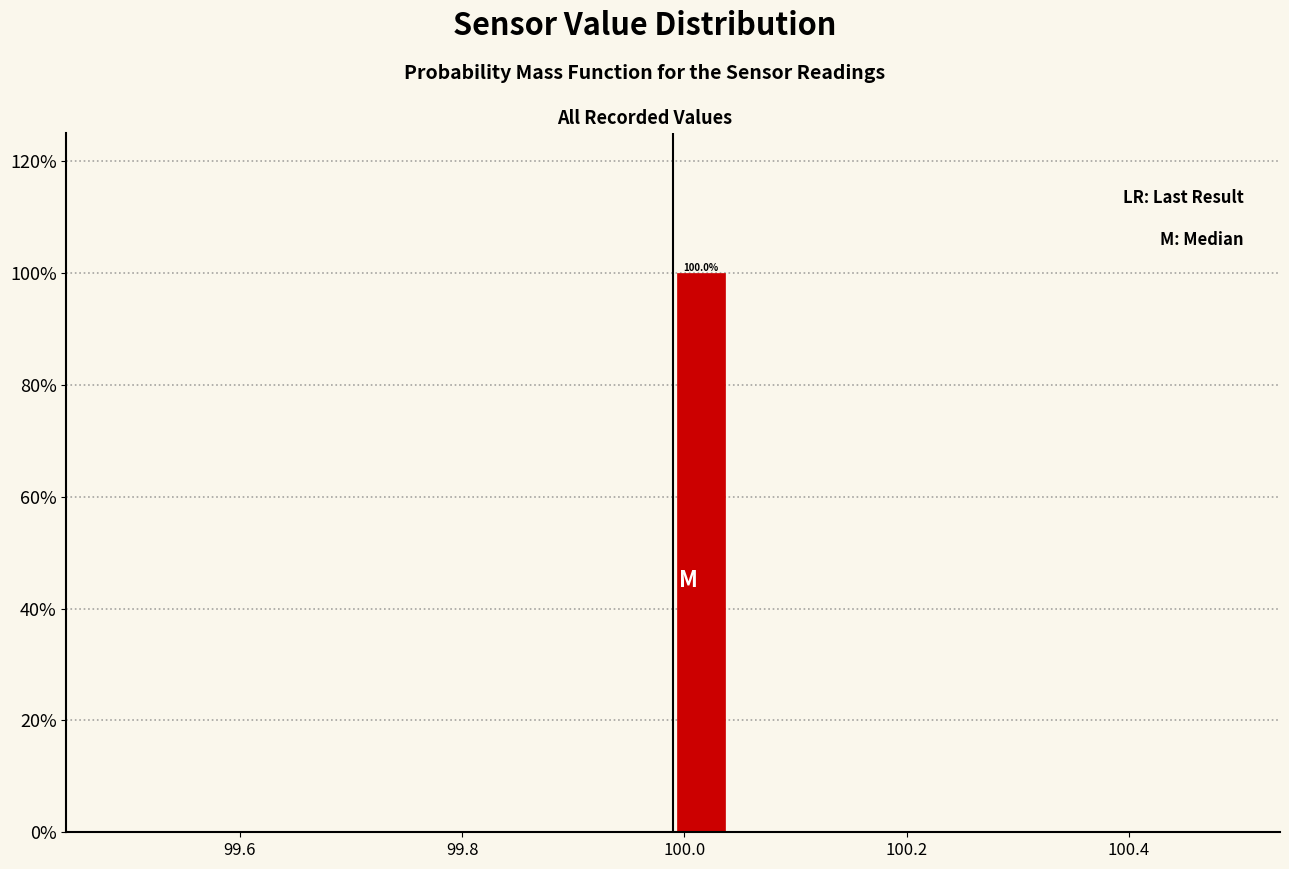

Around what value on the x-axis is the tallest bar? Give the approximate position of its centre, as read against the axis.

100.02